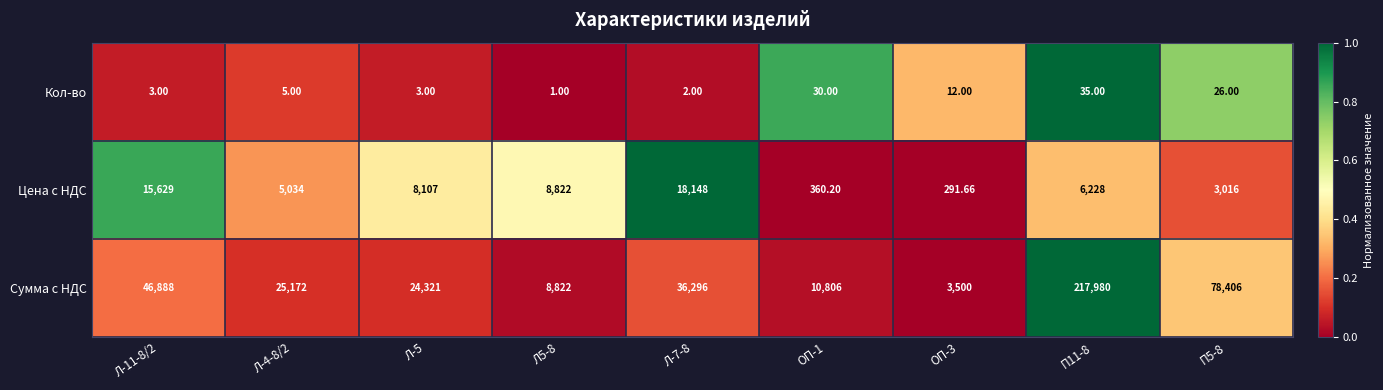

What is the difference between the highest and lowest values at ОП-3?

3488.0